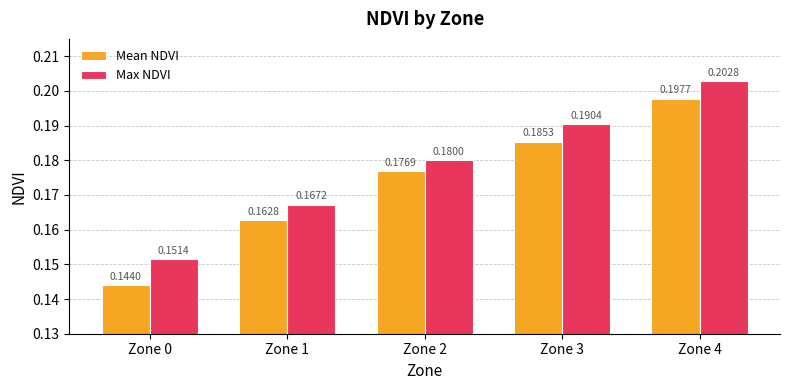

Is the value of Mean NDVI at Zone 0 greater than the value of Max NDVI at Zone 0?

No